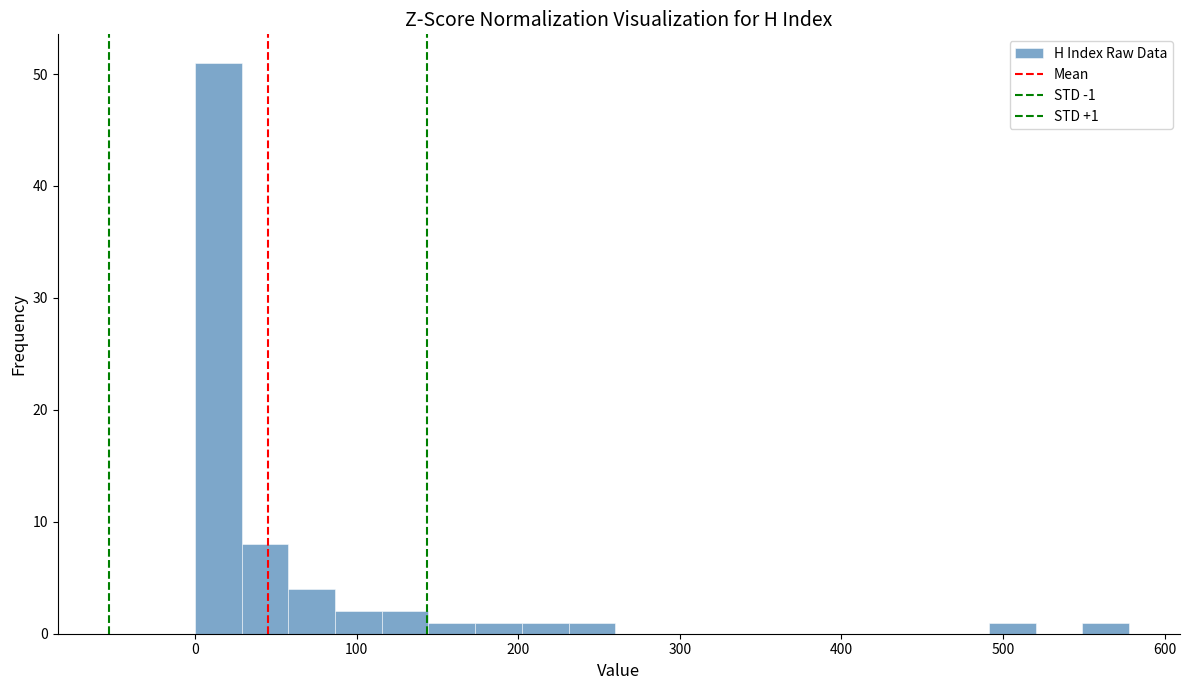

Around what value on the x-axis is the tallest bar? Give the approximate position of its centre, as read against the axis.

10